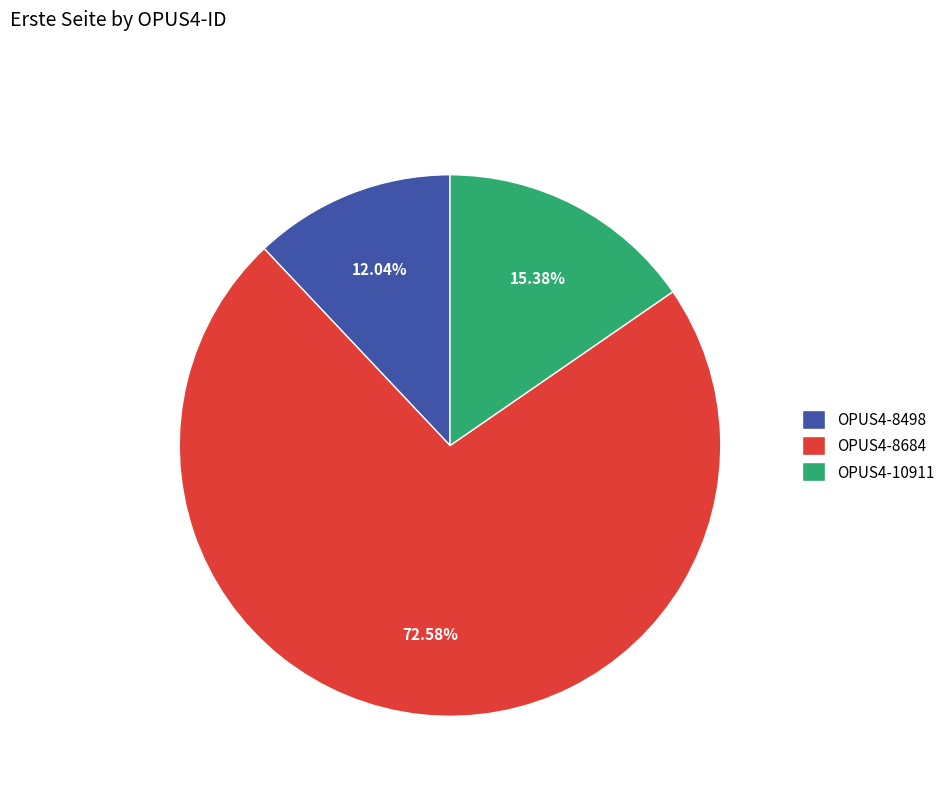

Which category has the biggest portion of the pie?

OPUS4-8684